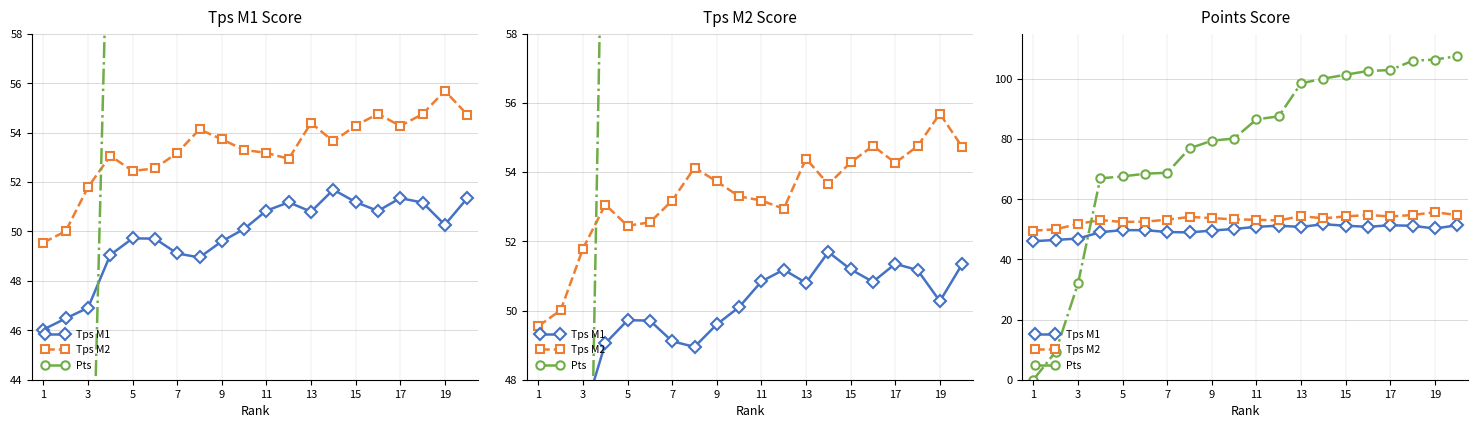

How many interior local peaks does the Tps M1 series have?

4